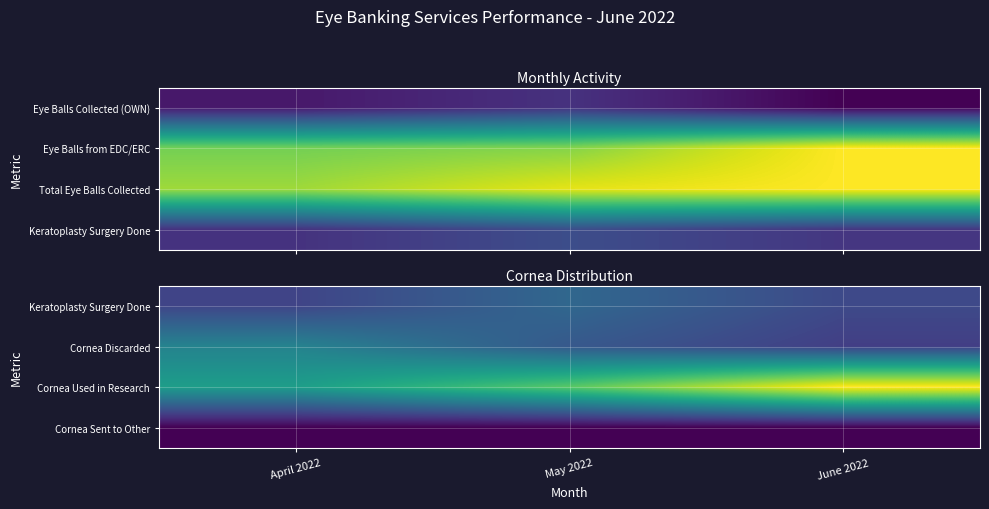

Is the value of Keratoplasty Surgery Done at April 2022 greater than the value of Cornea Sent to Other at May 2022?

Yes